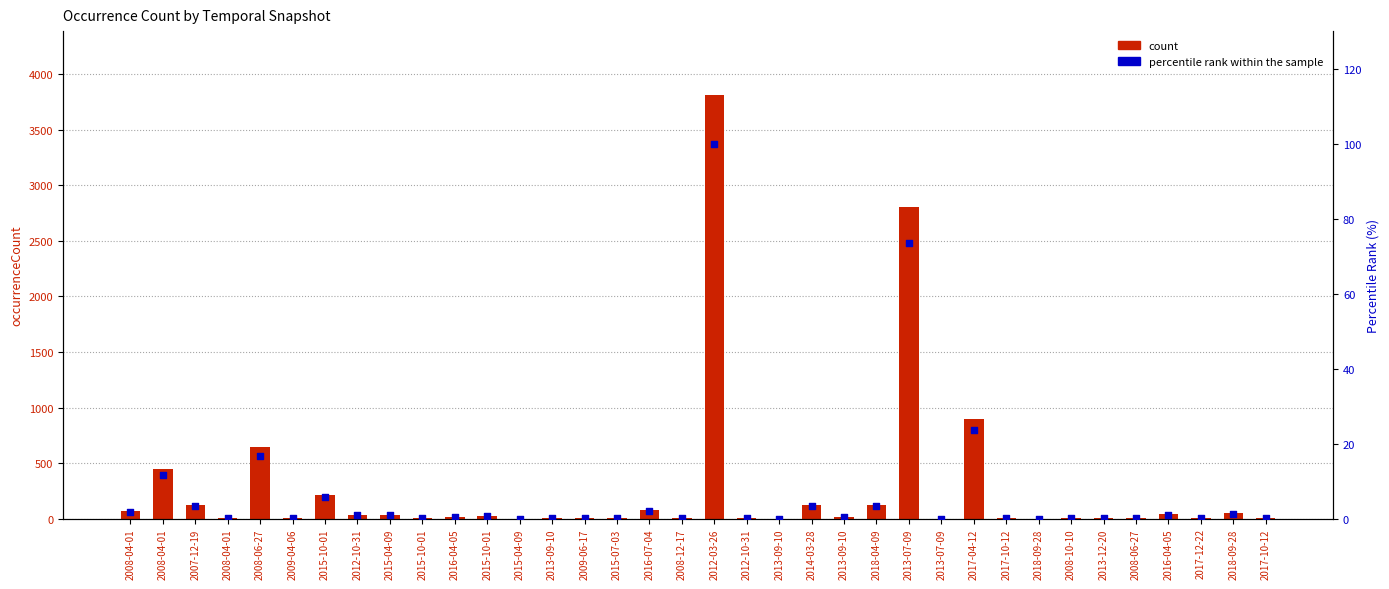

Which series has the widest spread of Y values?

count